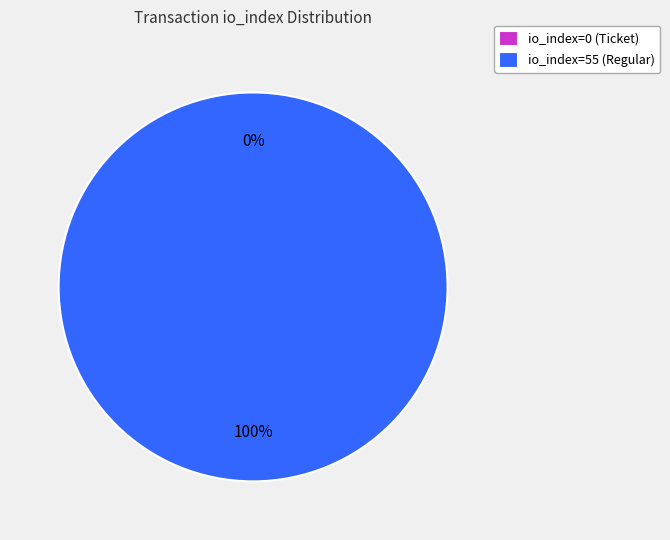

Does any single category account for the majority?

Yes